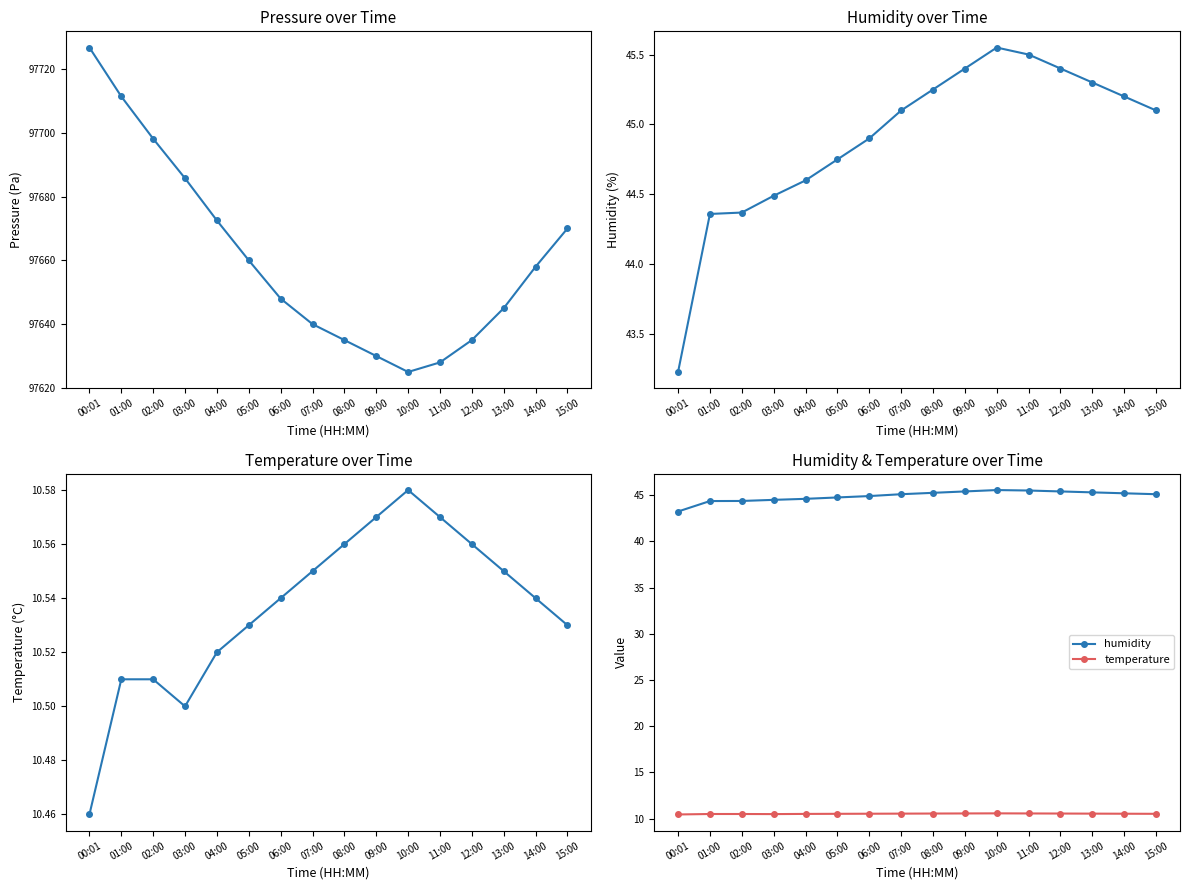

Reading left to right, transcribe all the data shown in this chart.

pressure: 97726.7	97711.4	97698.1	97685.7	97672.5	97660.0	97648.0	97640.0	97635.0	97630.0	97625.0	97628.0	97635.0	97645.0	97658.0	97670.0
humidity: 43.2	44.4	44.4	44.5	44.6	44.8	44.9	45.1	45.2	45.4	45.5	45.5	45.4	45.3	45.2	45.1
temperature: 10.5	10.5	10.5	10.5	10.5	10.5	10.5	10.6	10.6	10.6	10.6	10.6	10.6	10.6	10.5	10.5